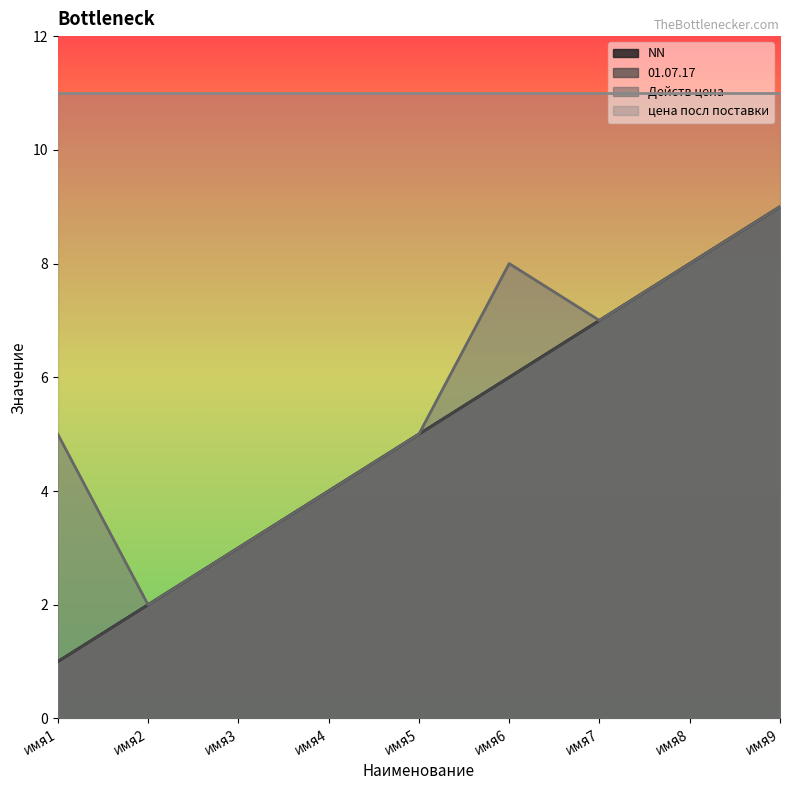

What is the minimum value for NN?

1